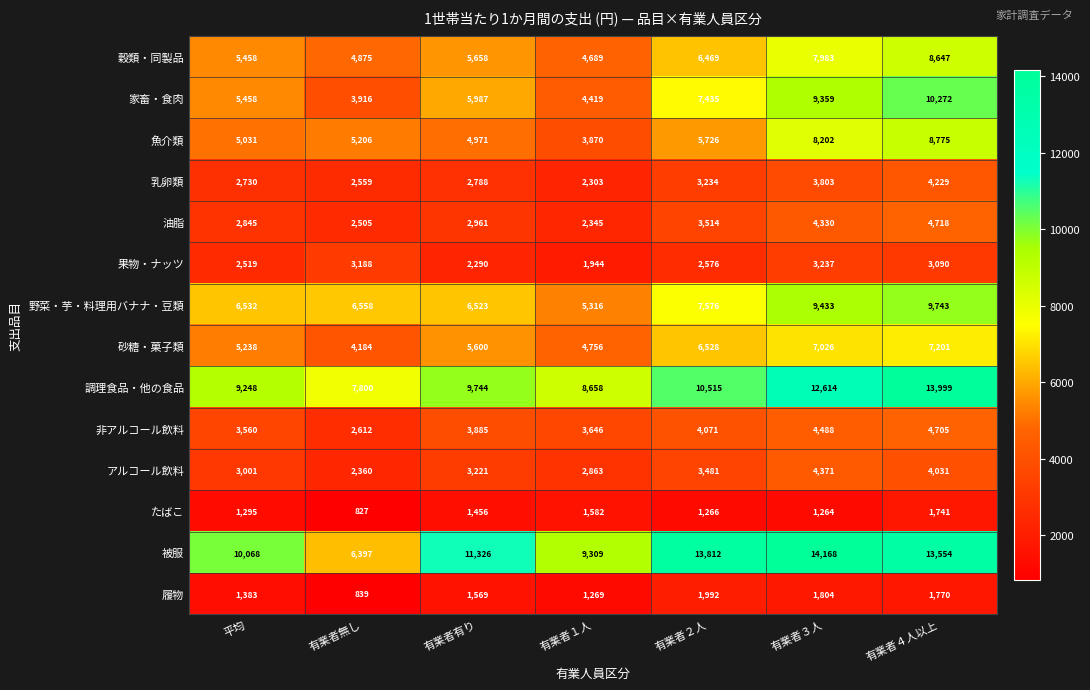

What is the sum of the 被服 values at 平均 and 有業者３人?

24236